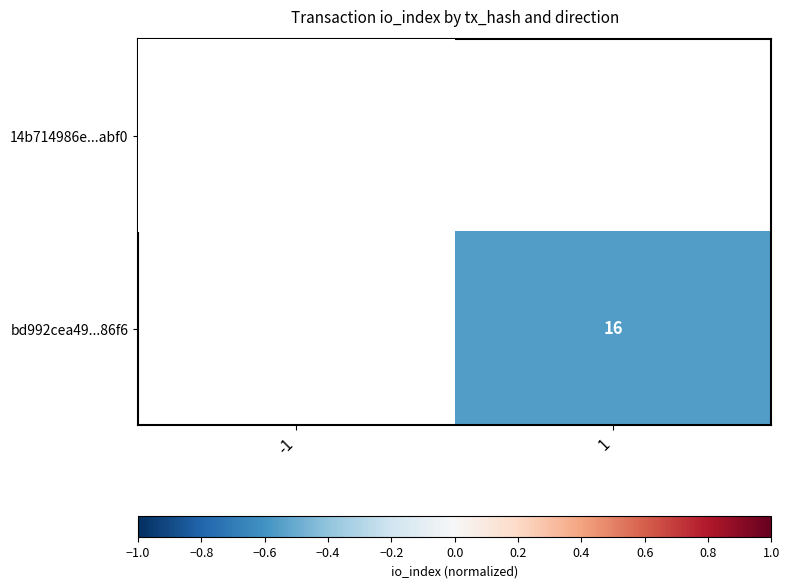

True or false: bd992cea49...86f6 has a value of -1.0 at 1.

False